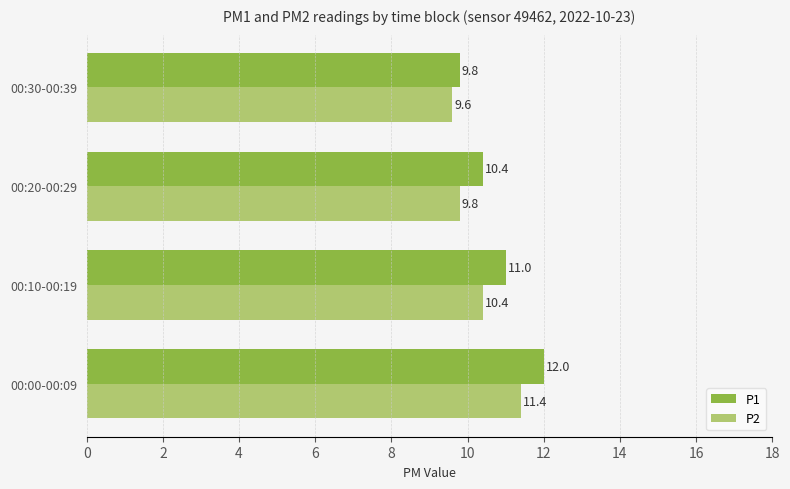

What is the difference between the highest and lowest values at 00:20-00:29?

0.6